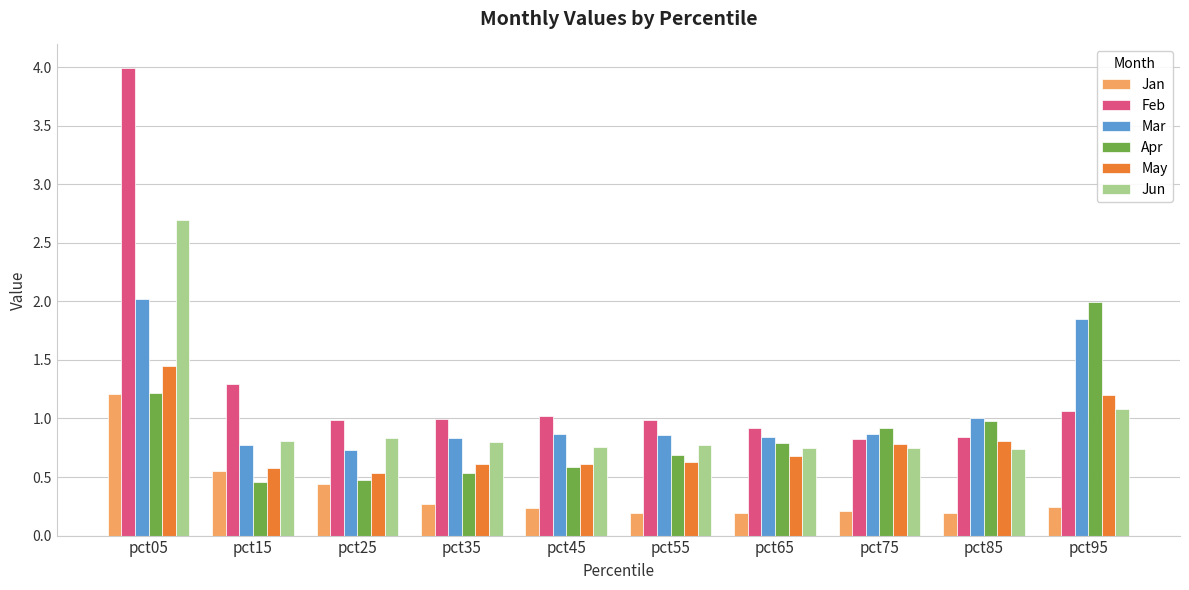

Is it true that Mar equals 0.4 at pct75?

False